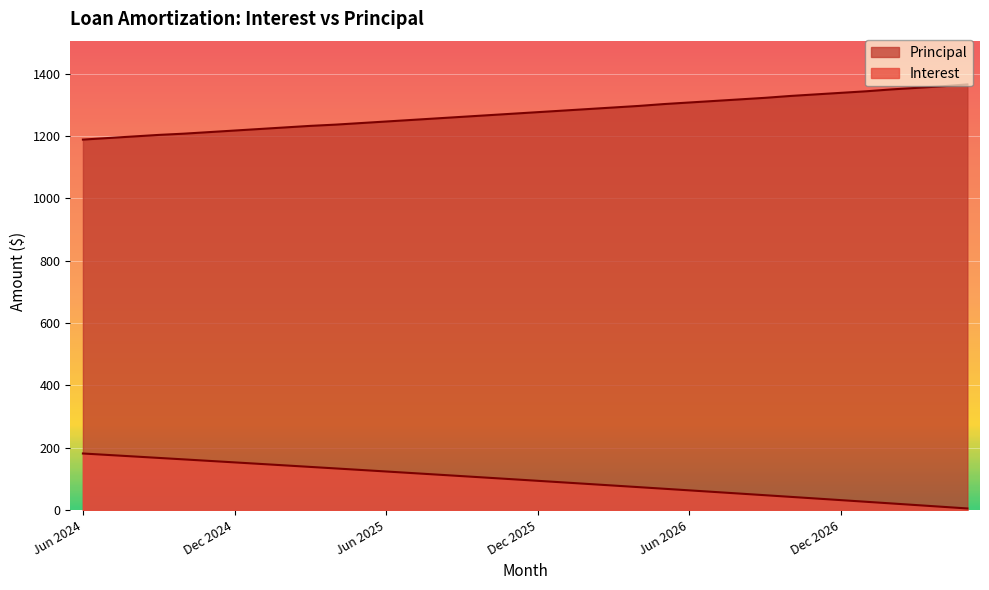

What is the smallest value displayed?

5.4